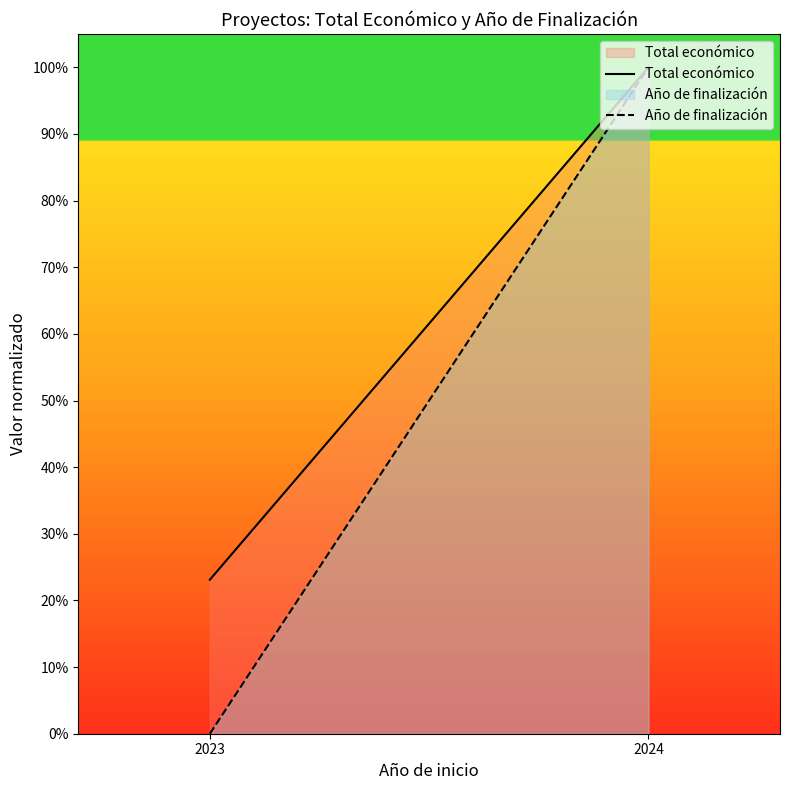

Reading left to right, extract all data points from this chart.

Total económico: 2023=0.2	2024=1.0
Año de finalización: 2023=0.0	2024=1.0